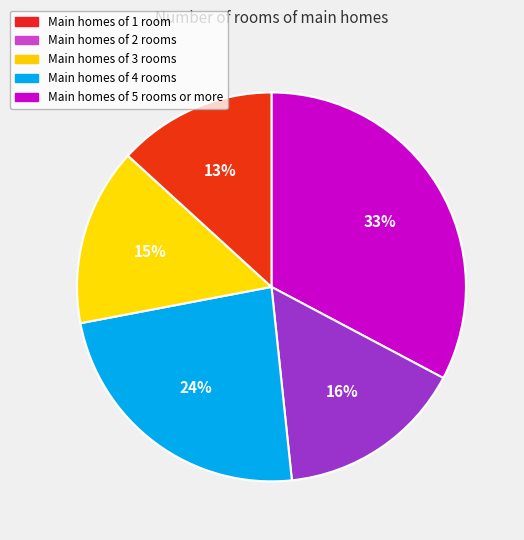

Is there a majority slice in this chart?

No